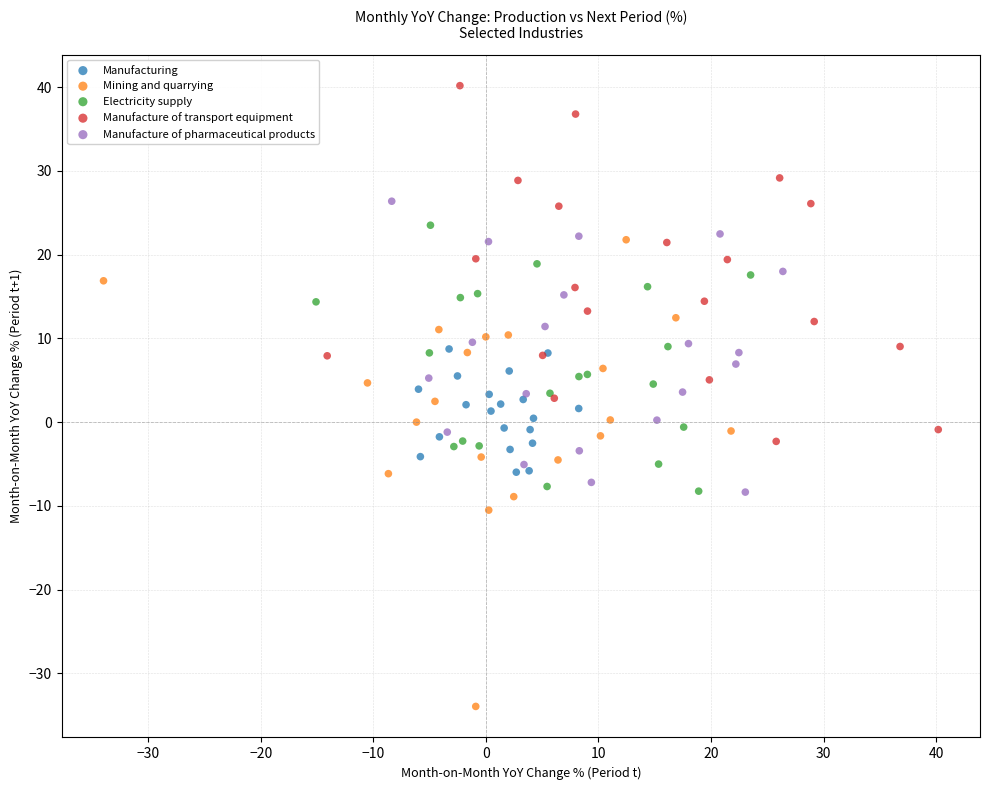

Which series reaches the maximum Y coordinate?

Manufacture of transport equipment